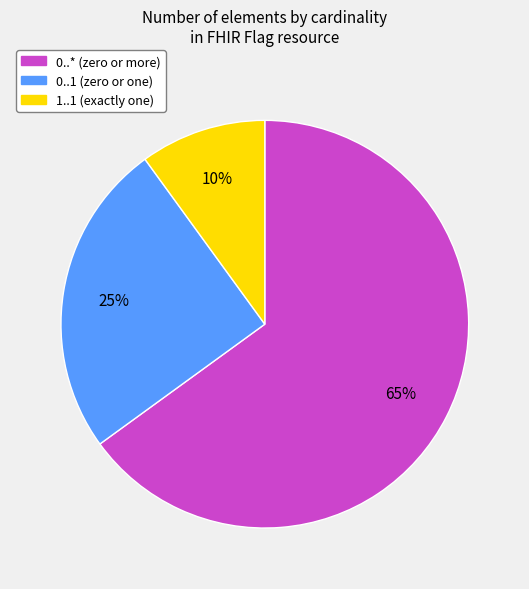

To the nearest percent, what is the average slice percentage?

33%